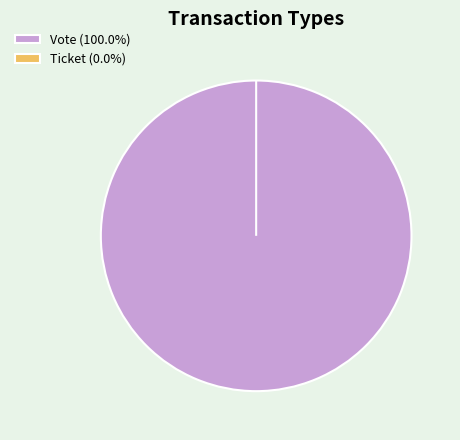

What percentage do Ticket and Vote together represent?

100.0%